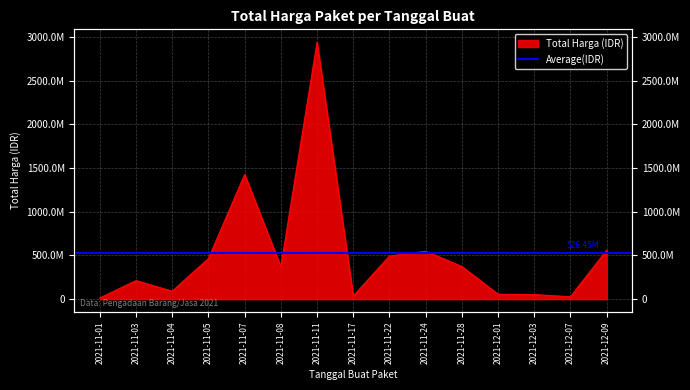

The chart shows a value of 2938963240 at 2021-11-11. True or false?

True